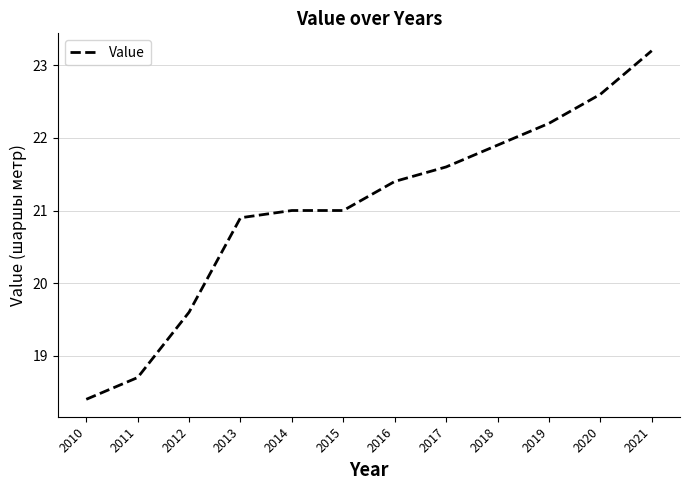

Reading right to left, list all the values displayed in this chart.

23.2	22.6	22.2	21.9	21.6	21.4	21.0	21.0	20.9	19.6	18.7	18.4